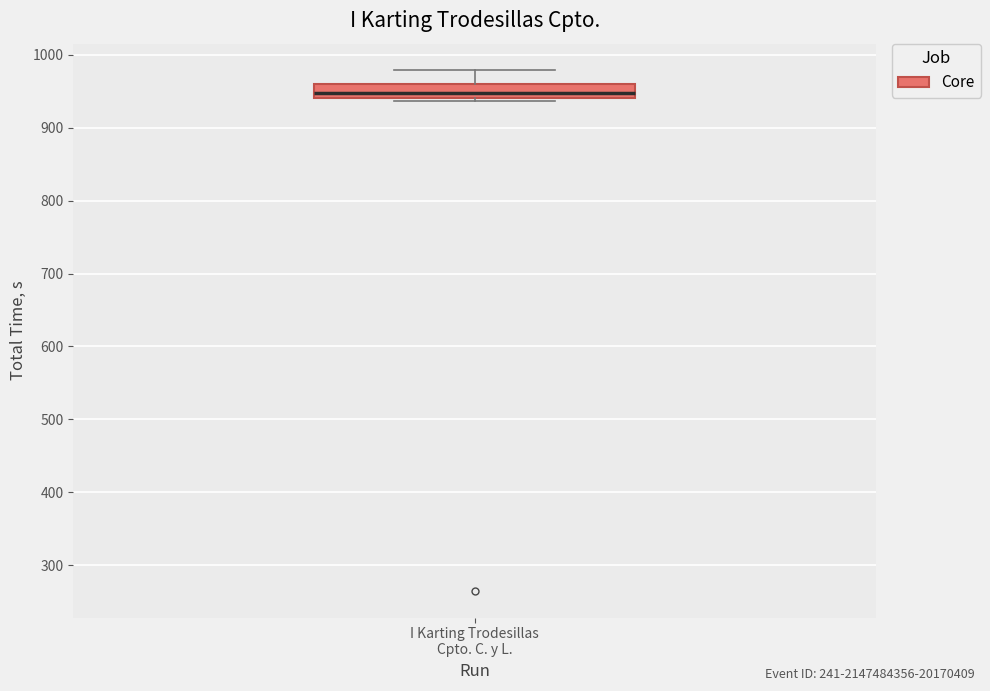

Where does the upper whisker of the box for I Karting Trodesillas Cpto. C. y L. end on the y-axis? The values are not printed on the chart, so give them approximately, as read against the axis.

980